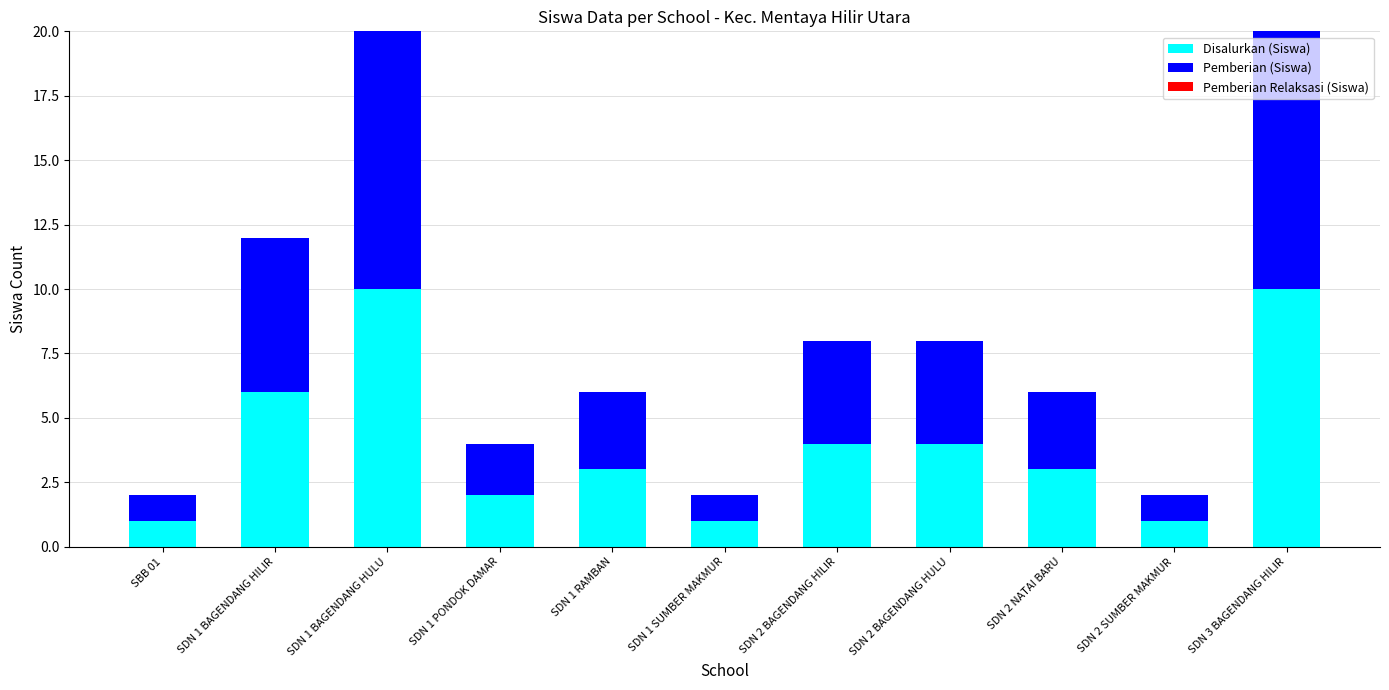

What is the difference between the maximum and second lowest values in the Disalurkan (Siswa) series?

9